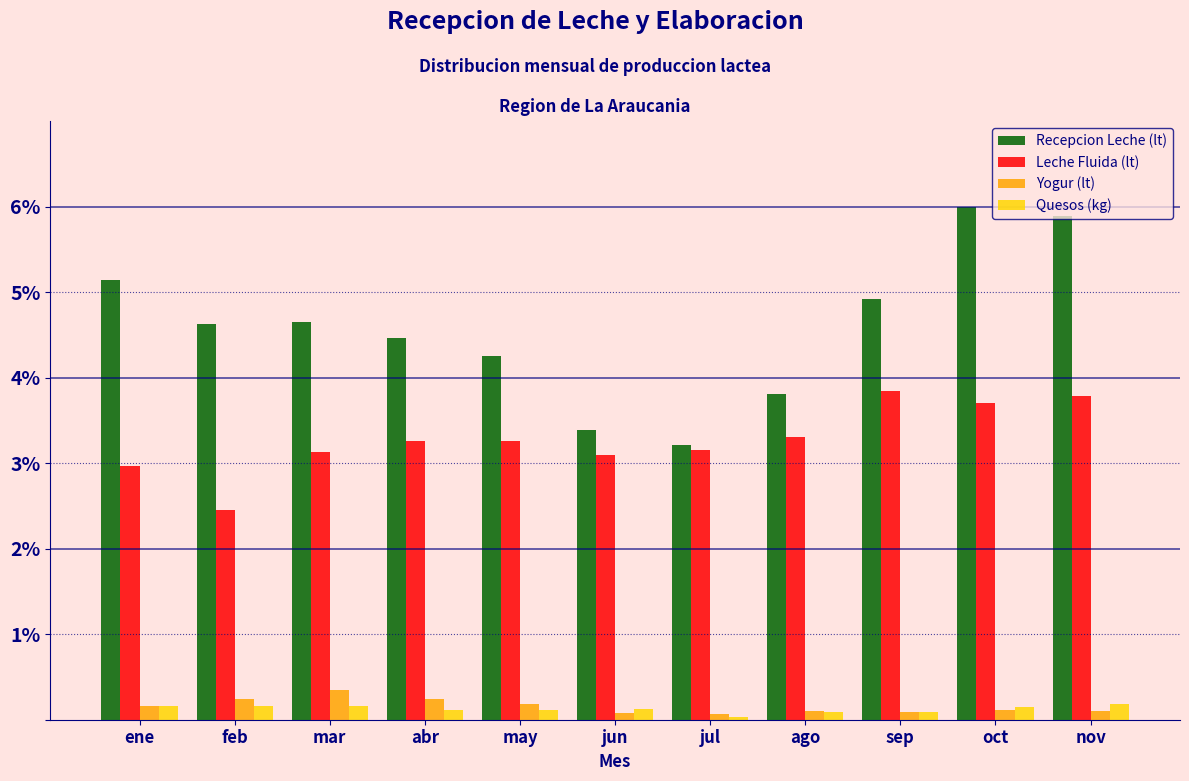

What is the total value across all series at mar?

8.3